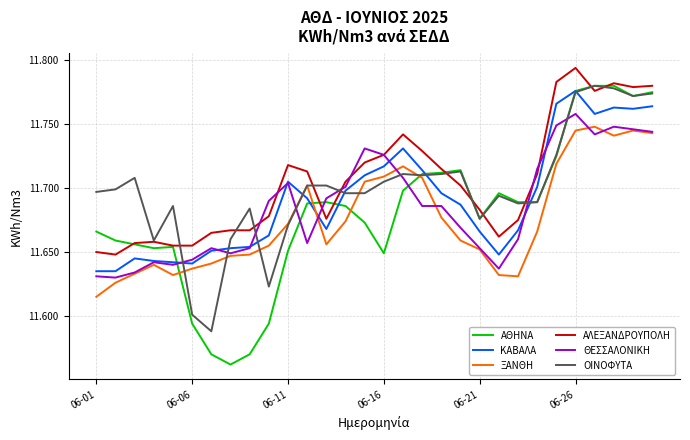

What is the difference between the maximum and minimum values in the ΞΑΝΘΗ series?

0.1